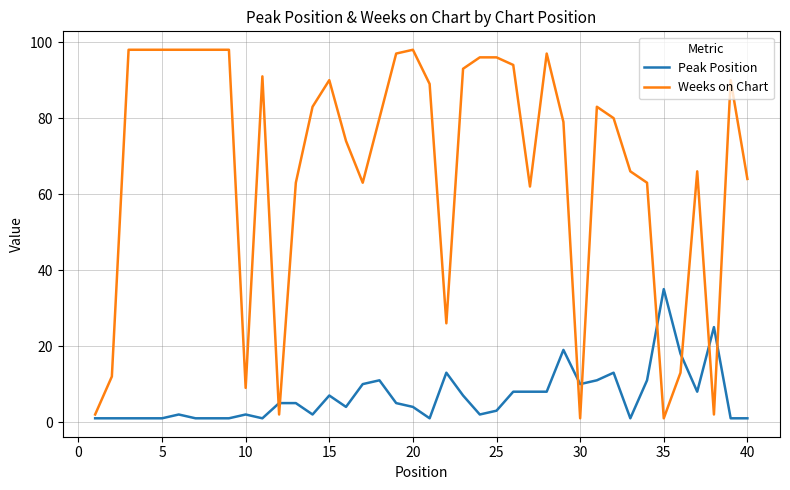

Which series has the largest total across all categories?

Weeks on Chart